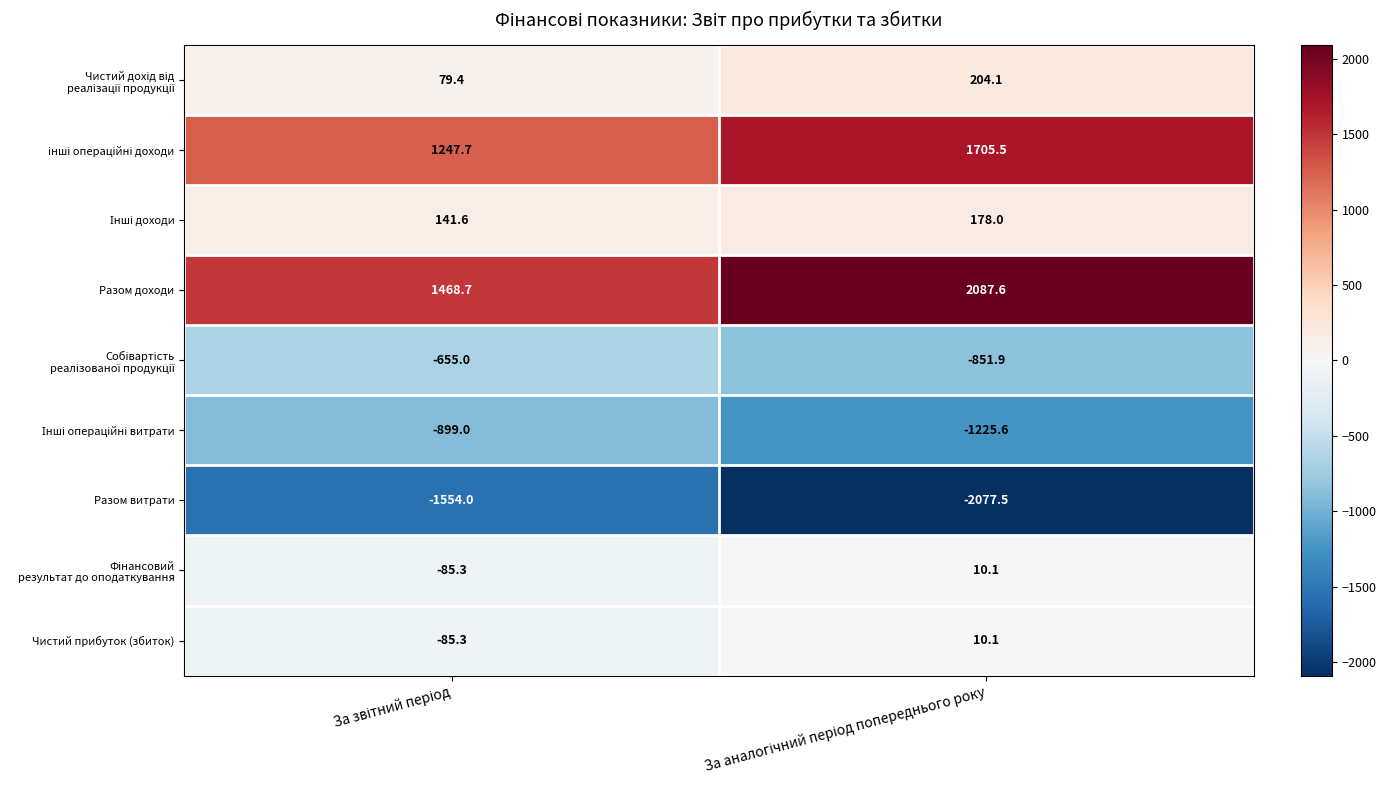

Which series has the largest total across all categories?

Разом доходи